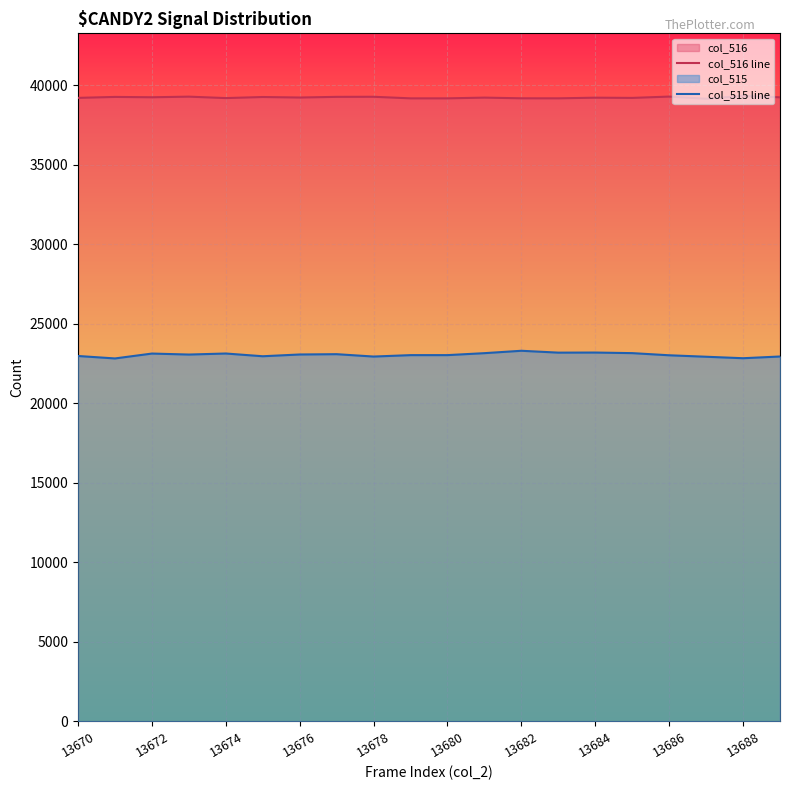

What is the total value across all series at 13680?

62196